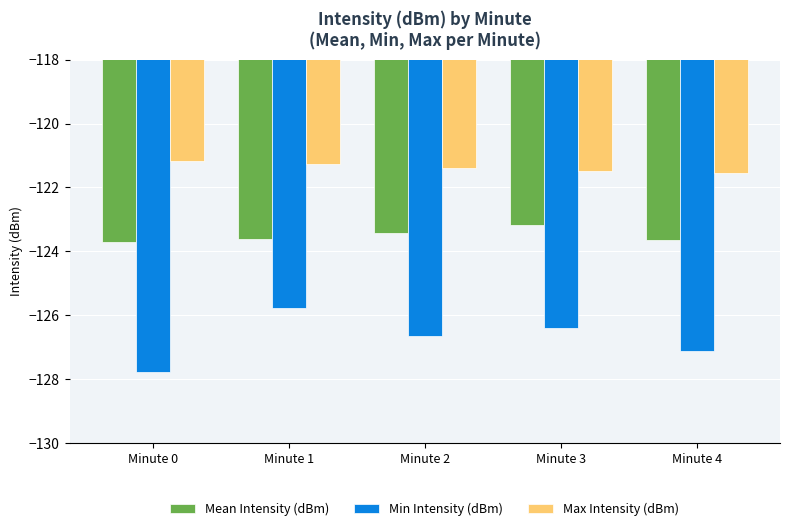

Which series has the widest spread of values?

Min Intensity (dBm)